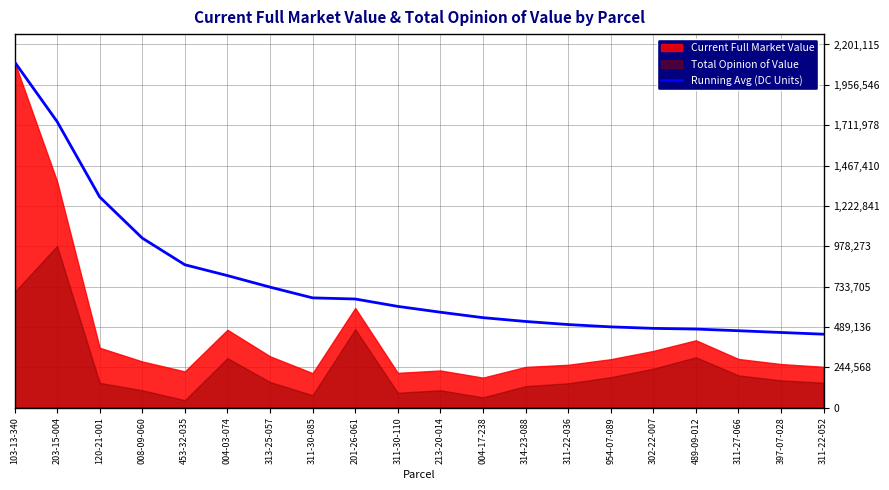

What is the label of the 19th point from the right?

203-15-004